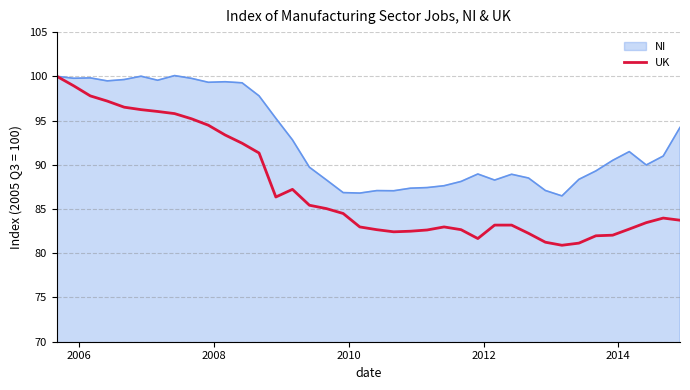

Which series has the widest spread of values?

UK